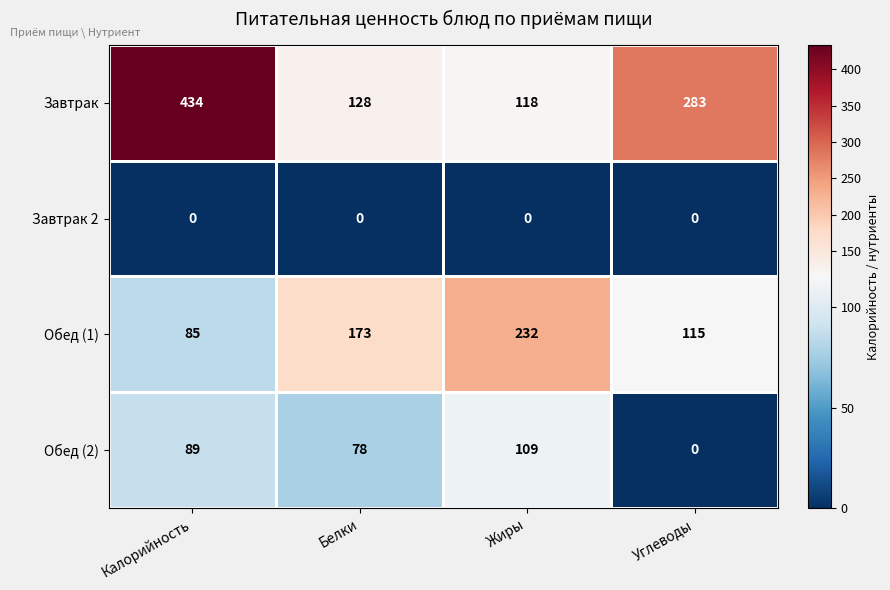

What is the highest value of the Обед (2) series?

109